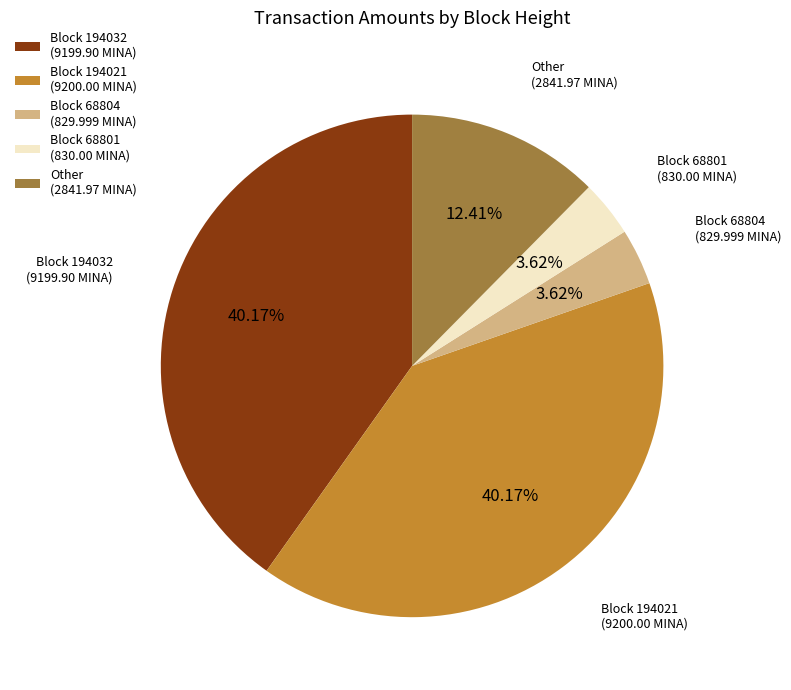

Which has a higher value, Block 68801 (830.00 MINA) or Block 194032 (9199.90 MINA)?

Block 194032 (9199.90 MINA)